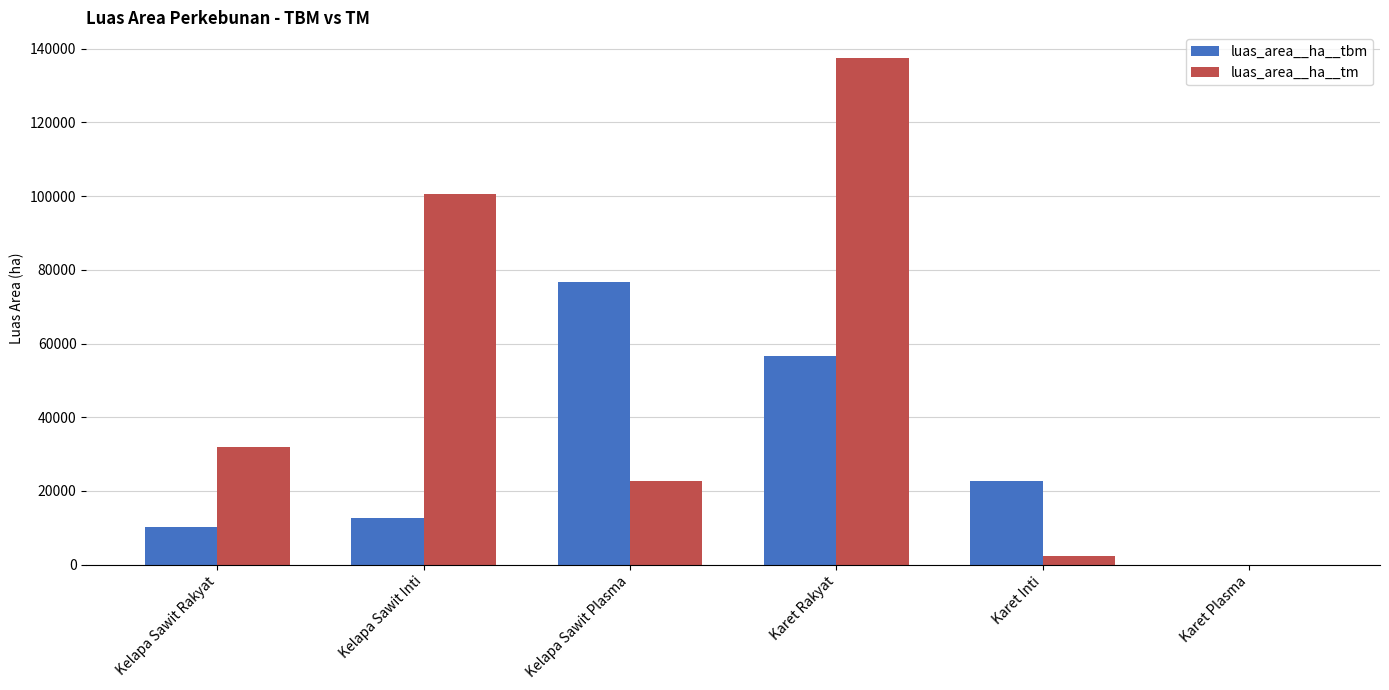

Which series has the largest range (max minus min)?

luas_area__ha__tm